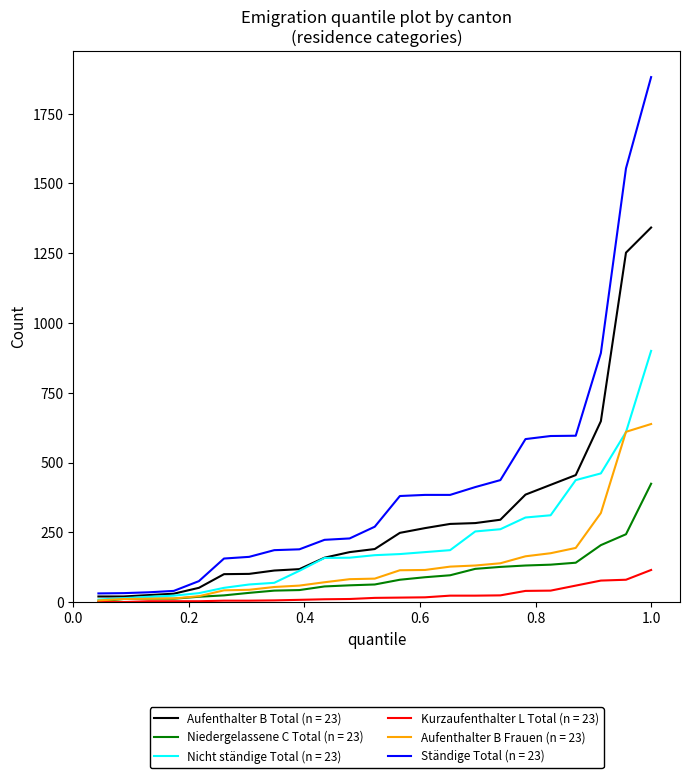

Is this an area chart (filled region under the line)?

No